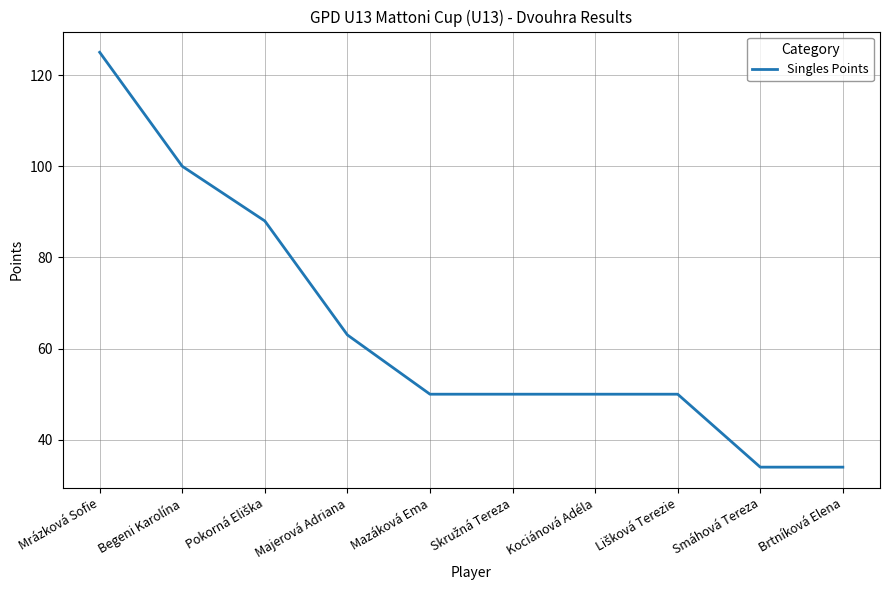

Where does the data first go above 50?

Mrázková Sofie